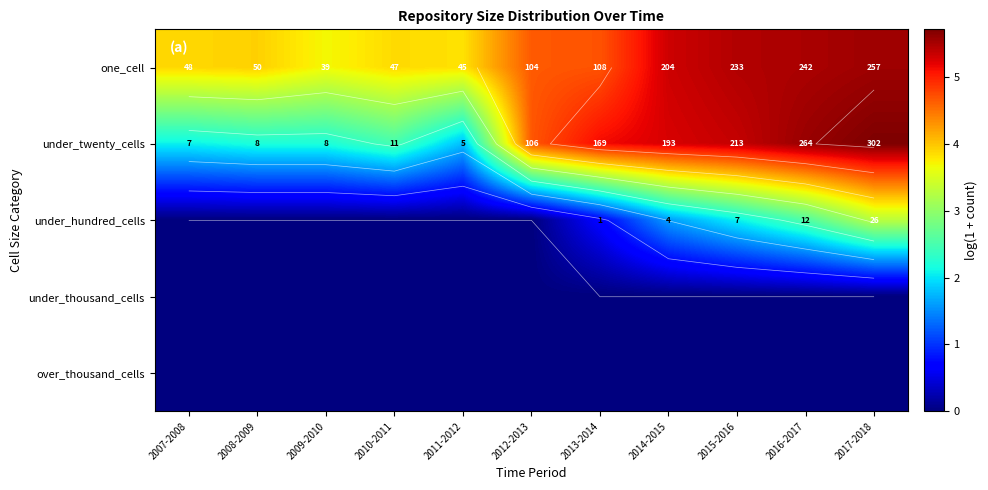

The one_cell series shows 5.5 at 2016-2017. True or false?

True